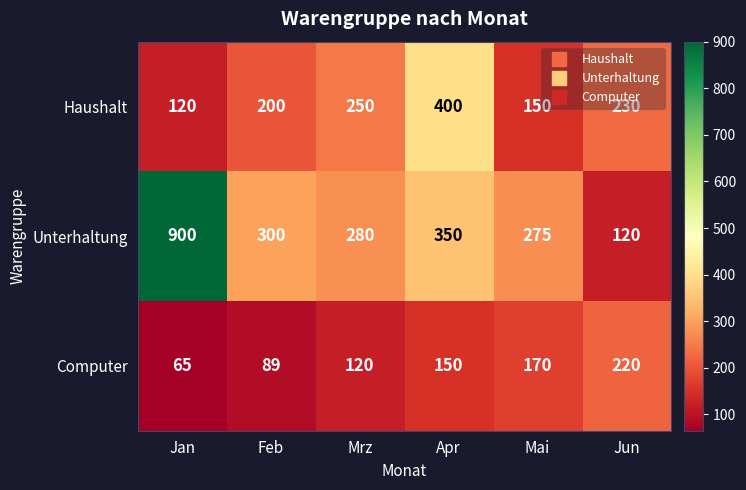

Which label corresponds to the smallest value in the chart?

Jan